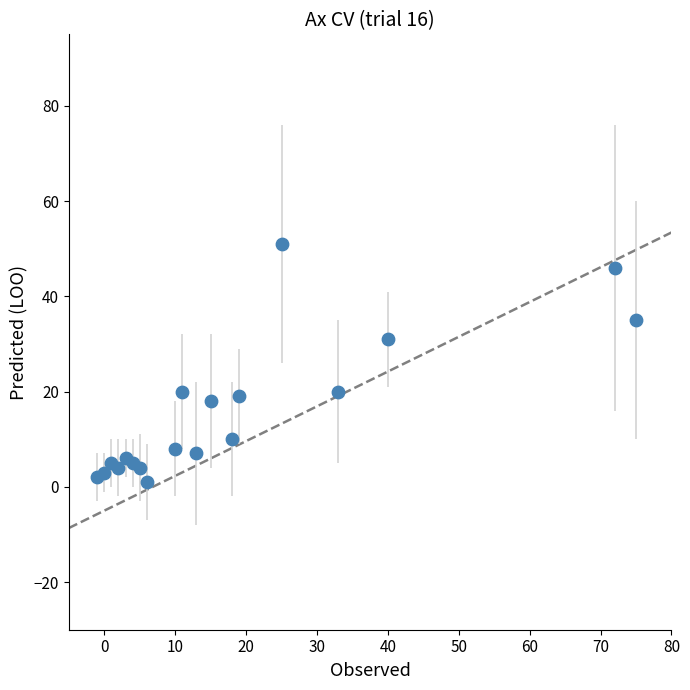

What is the range of Y values (max minus min)?

50